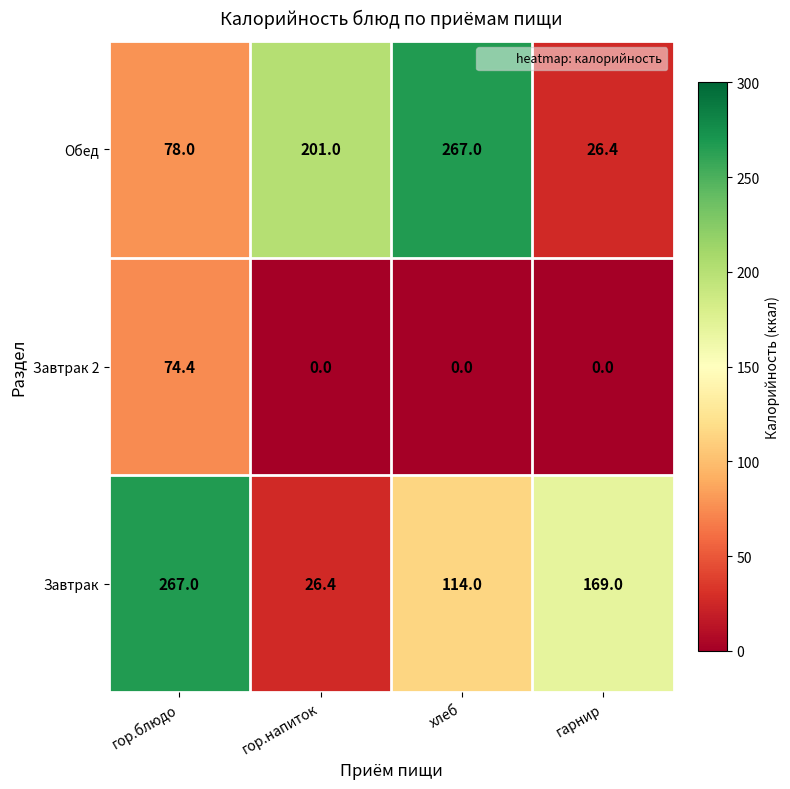

What is the maximum value shown in the chart?

267.0